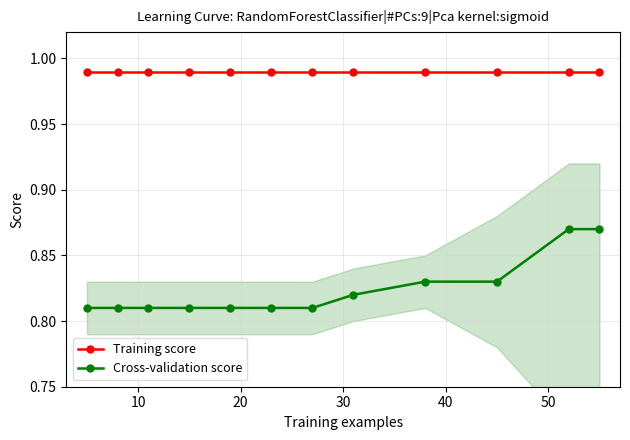

List the series in order of their overall mean, lowest first.

Cross-validation score, Training score